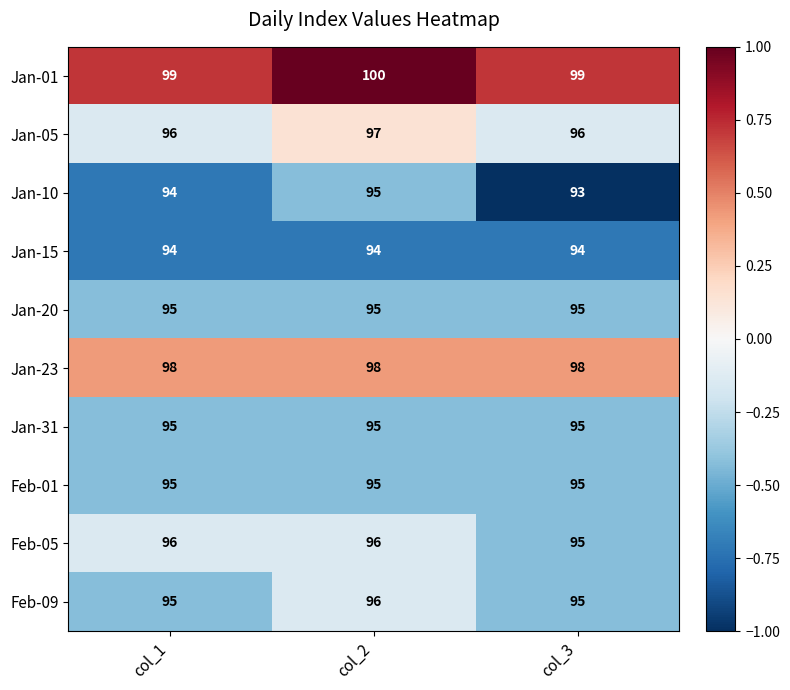

What is the sum of all Jan-10 values?

282